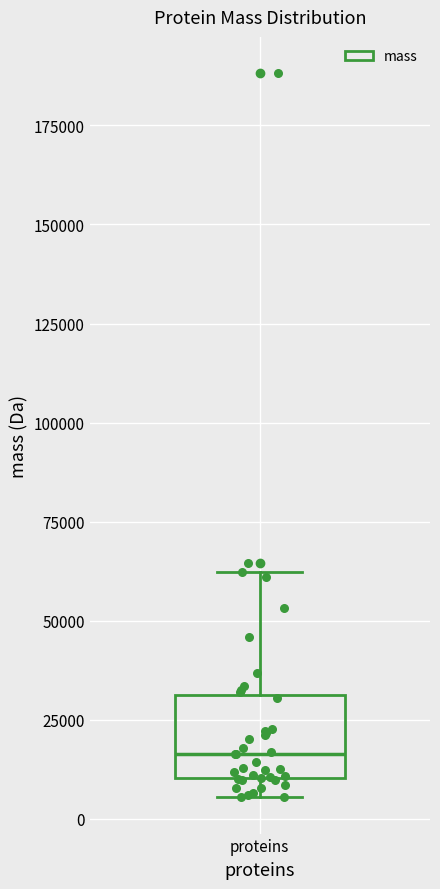

Read this box plot against the y-axis: the position of the median line, the range covered by the box, and the ends of both whiskers. The values are not printed on the chart, so give them approximately, as read against the axis.

median 15000, box 10000 to 30000, whiskers 5000 to 60000